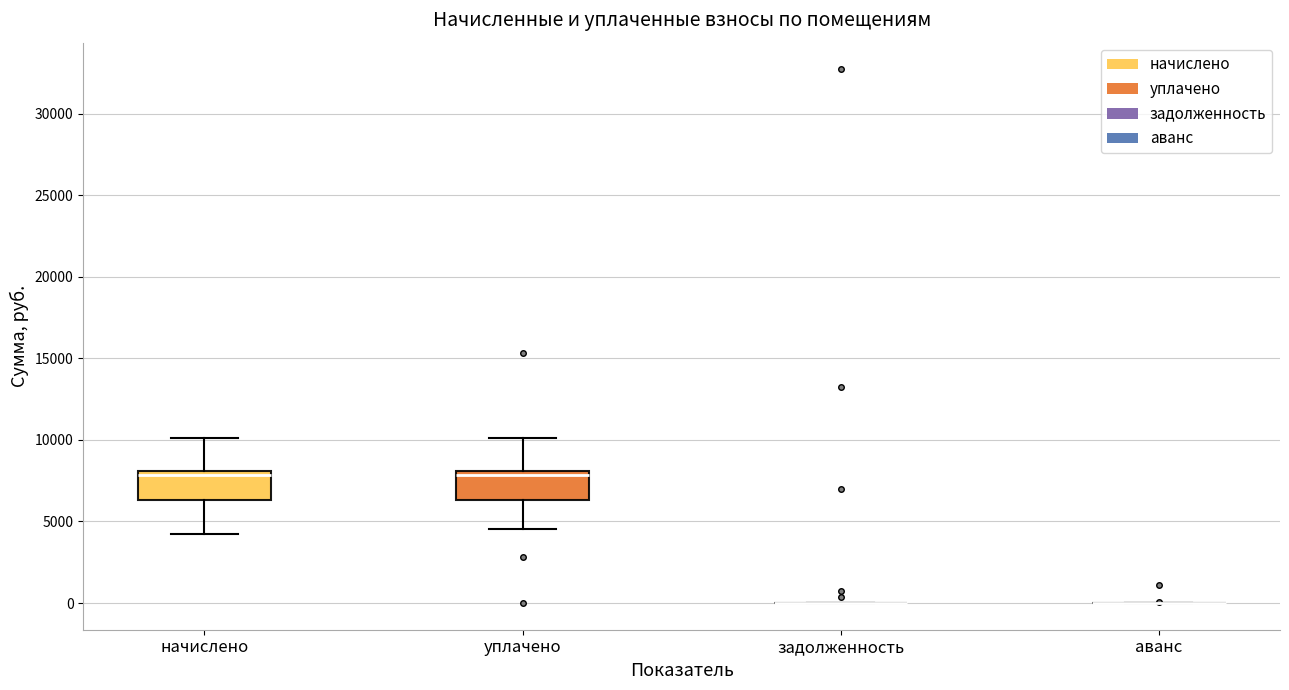

Reading left to right, transcribe this box plot: for each box, give where its median line is, the range the box spans, and where its two whiskers end, as read against the y-axis. The values are not printed on the chart, so give them approximately, as read against the axis.

начислено: median 8000 (just below the box's upper edge), box 6500 to 8000, whiskers 4000 to 10000
уплачено: median 8000 (just below the box's upper edge), box 6500 to 8000, whiskers 4500 to 10000
задолженность: box collapsed to a line at 0, whiskers 0 to 0
аванс: box collapsed to a line at 0, whiskers 0 to 0